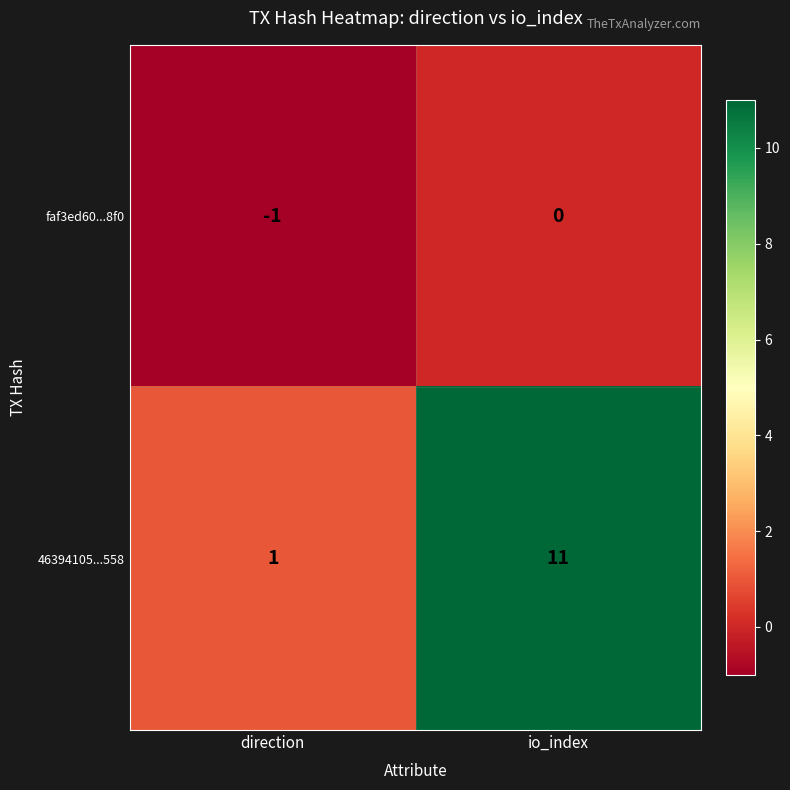

What is the average value of the 46394105...558 series?

6